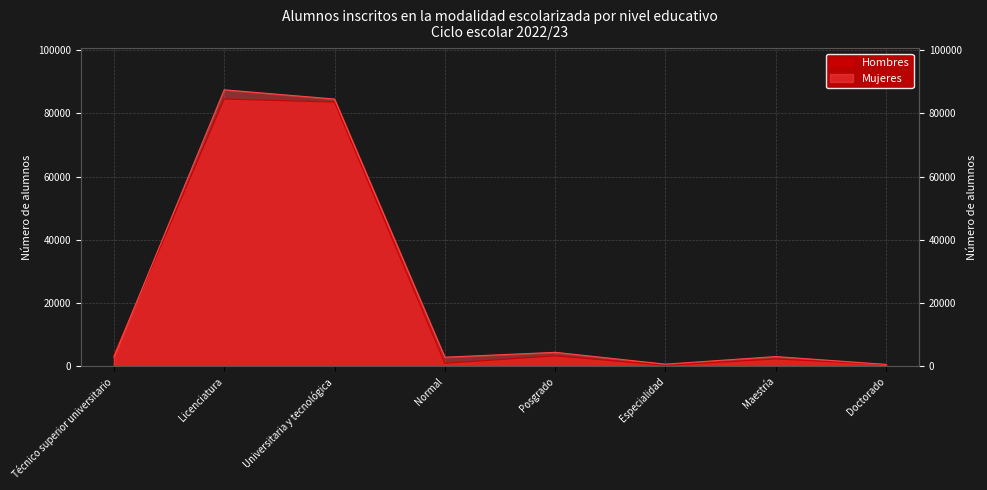

Count the number of categories in the chart.

8